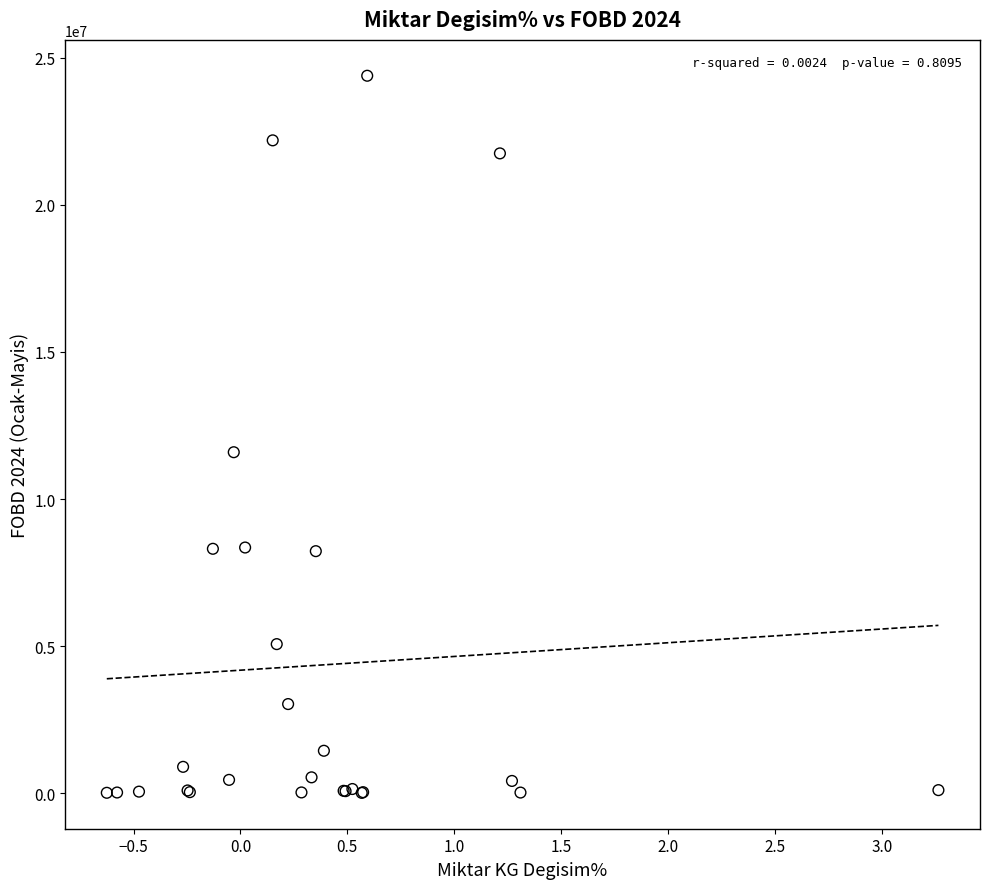

What Y value in the scatter plot is closest to 12199987?

11591526.2